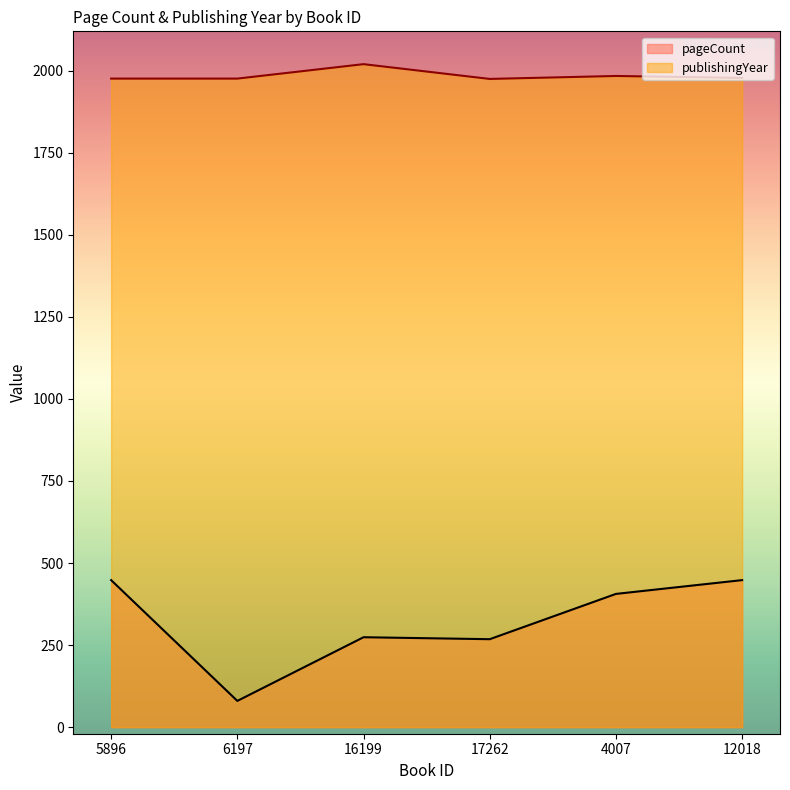

How many values in the publishingYear series are below 1978?

3